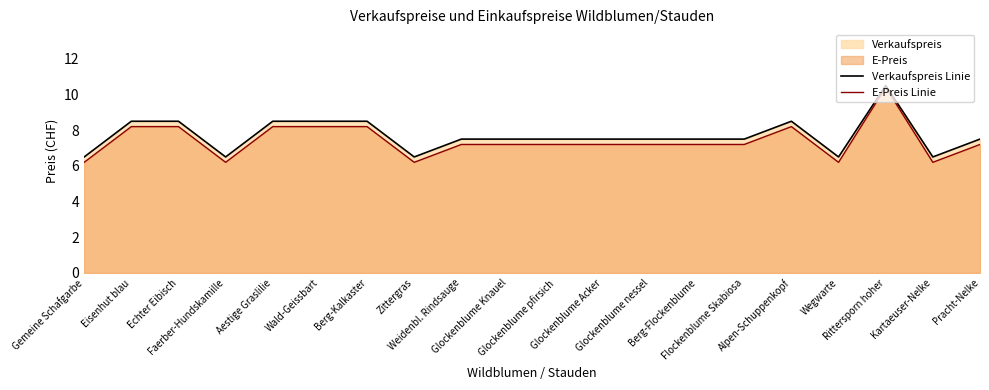

What is the difference between the highest and lowest values at Glockenblume pfirsich?

0.3